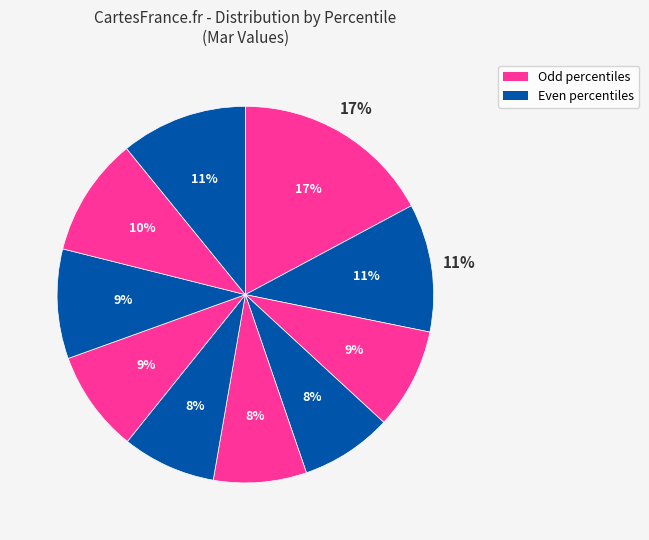

Which category has the biggest portion of the pie?

pct05